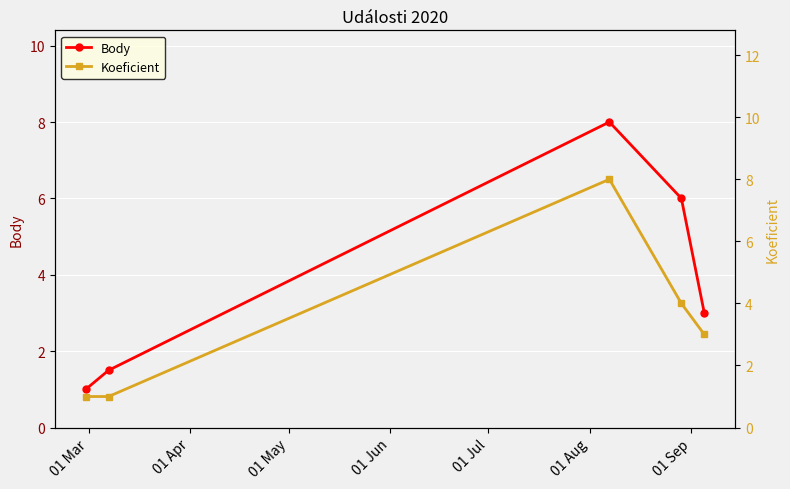

How many data points in Body are less than 3?

2